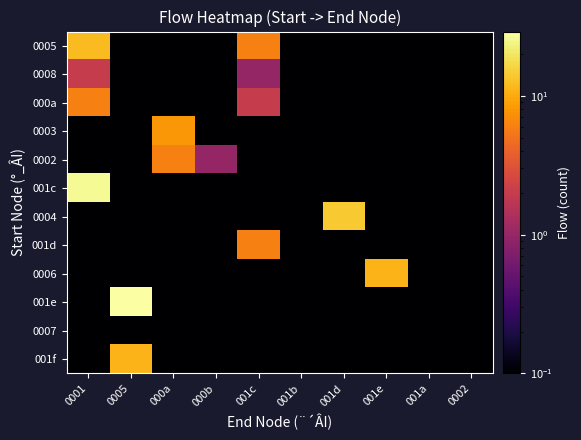

Which has a higher value, 001c or 001e?

001c